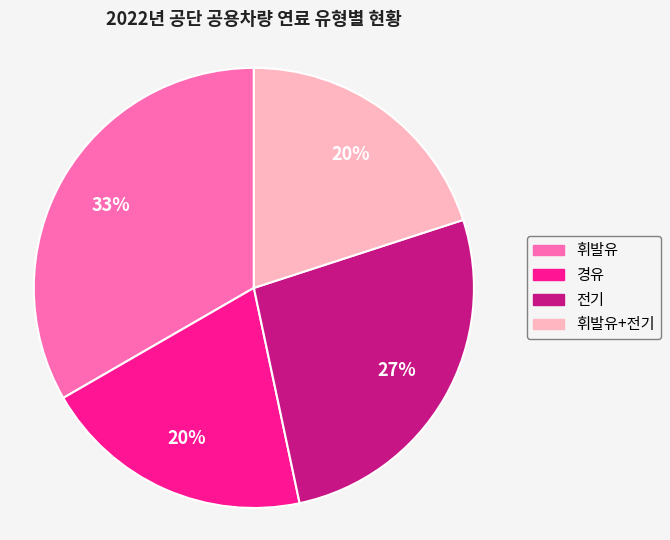

True or false: 휘발유 accounts for 33% of the total.

True